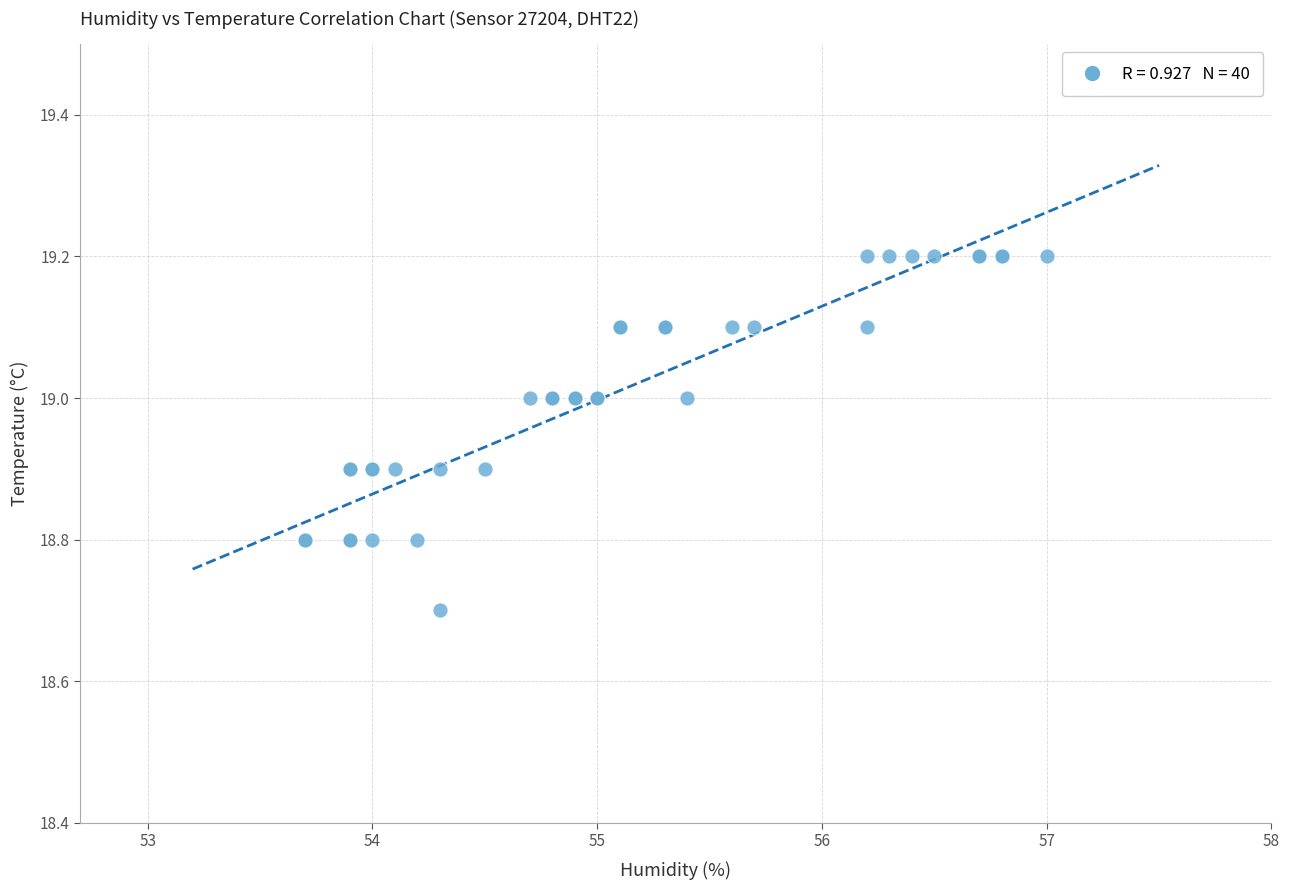

What Y value in the scatter plot is closest to 18?

18.7